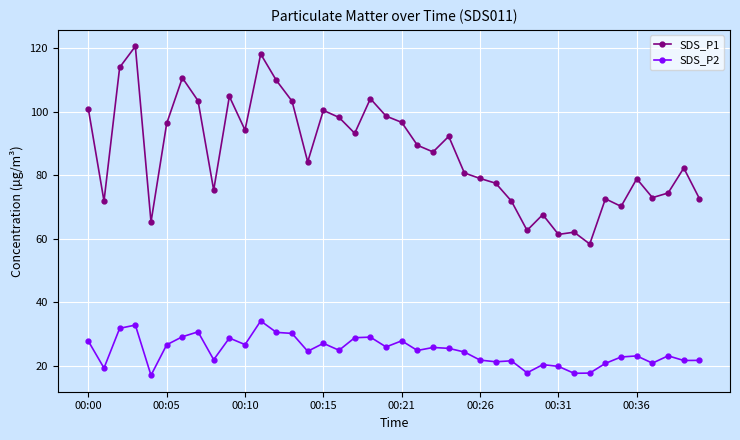

Which series has the largest range (max minus min)?

SDS_P1